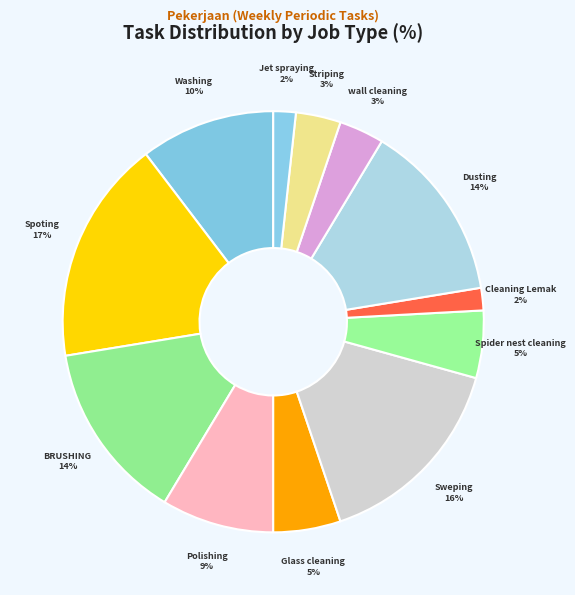

Do Glass cleaning and Cleaning Lemak together represent more than half of the pie?

No